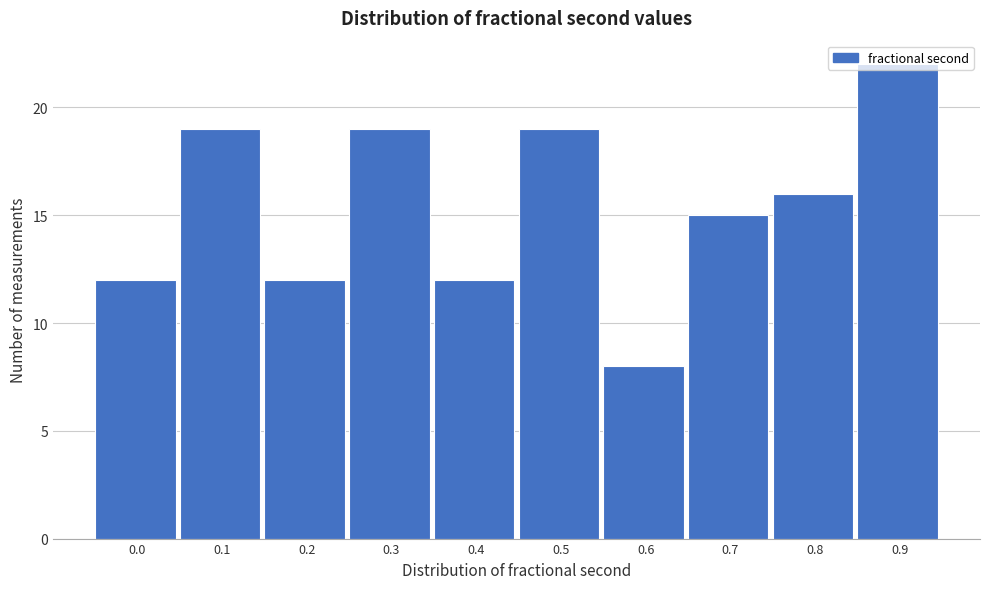

True or false: the data shows 19 at 0.5.

True